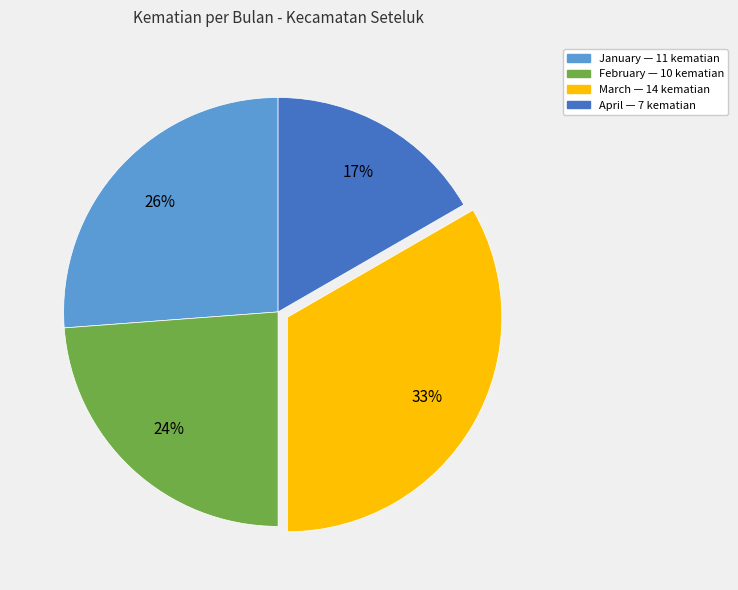

How many segments does this pie chart have?

4